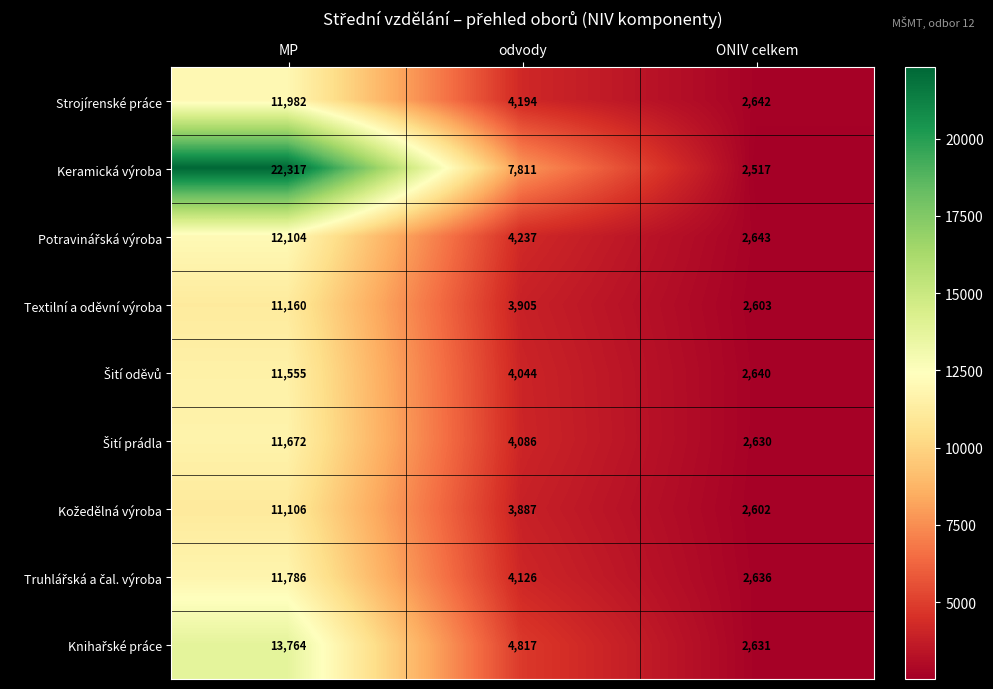

How many data points does each series have?

3